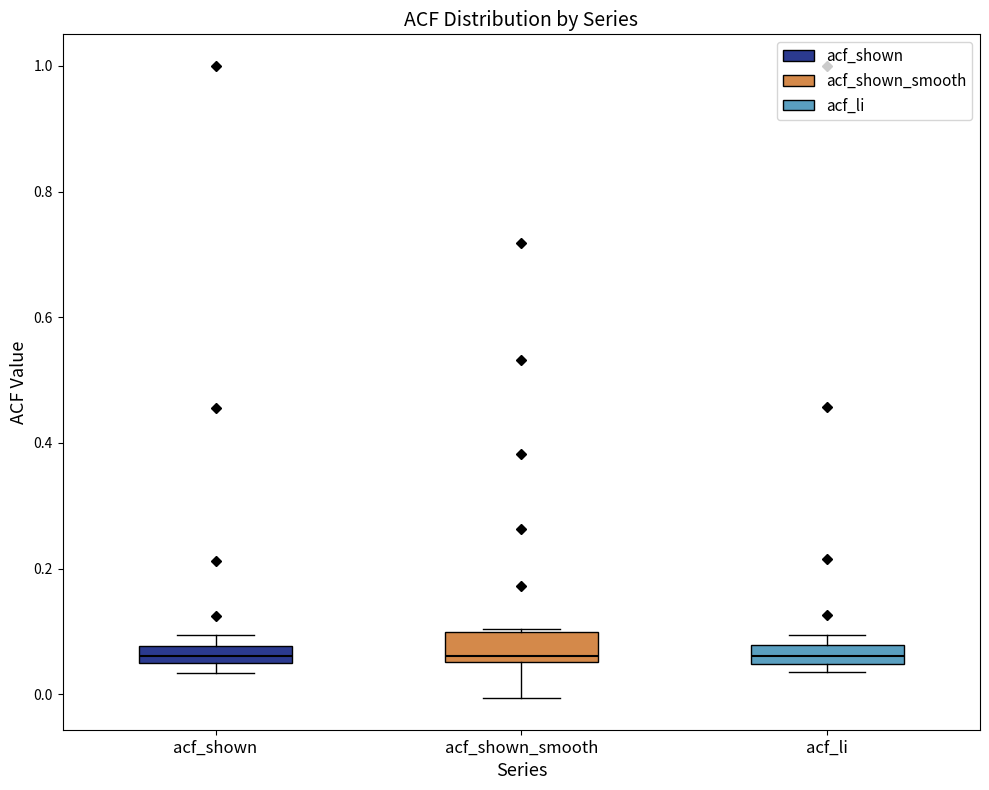

Where does the lower whisker of the box for acf_shown_smooth end on the y-axis? The values are not printed on the chart, so give them approximately, as read against the axis.

0.00